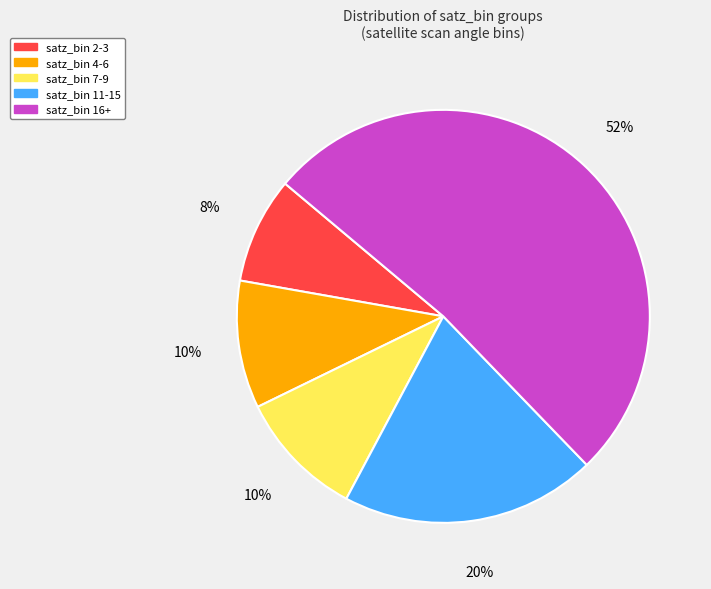

Which has a higher value, satz_bin 4-6 or satz_bin 2-3?

satz_bin 4-6